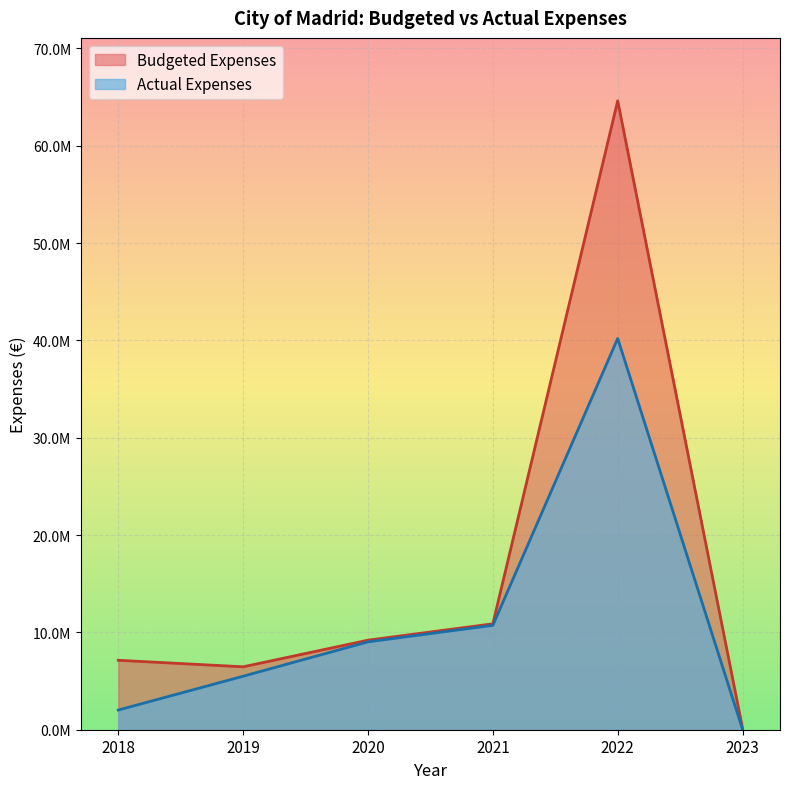

How many lines are shown in the chart?

2